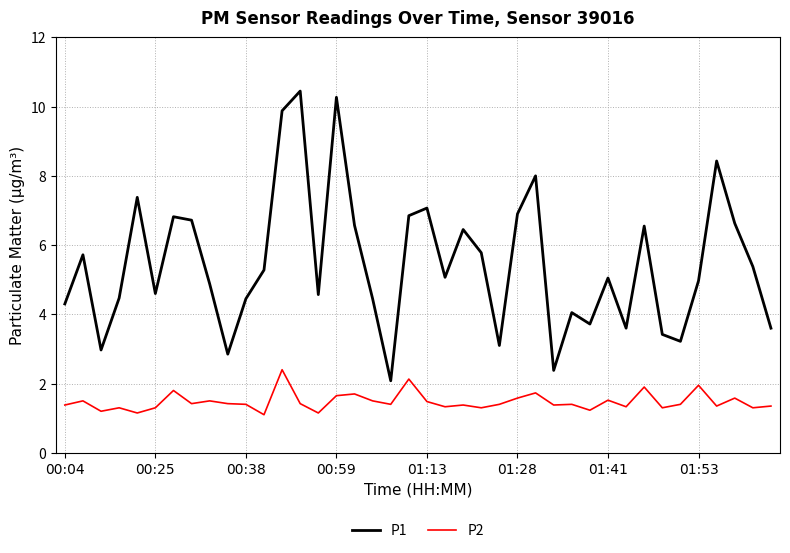

True or false: P1 and P2 intersect in this chart.

False